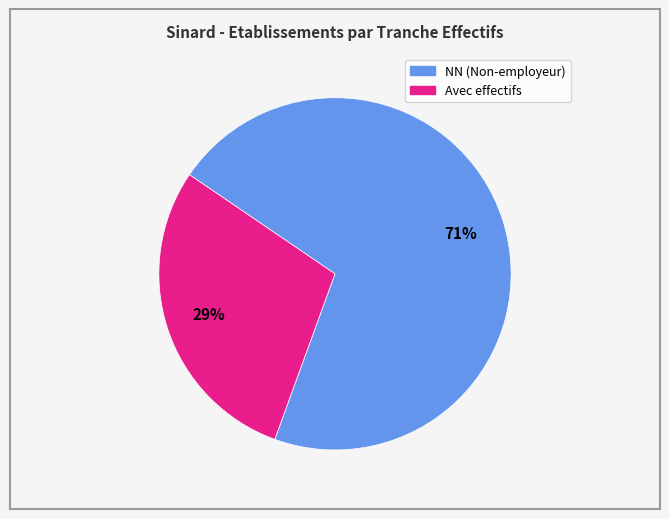

To the nearest percent, what is the difference between the largest and smallest slice percentages?

42%